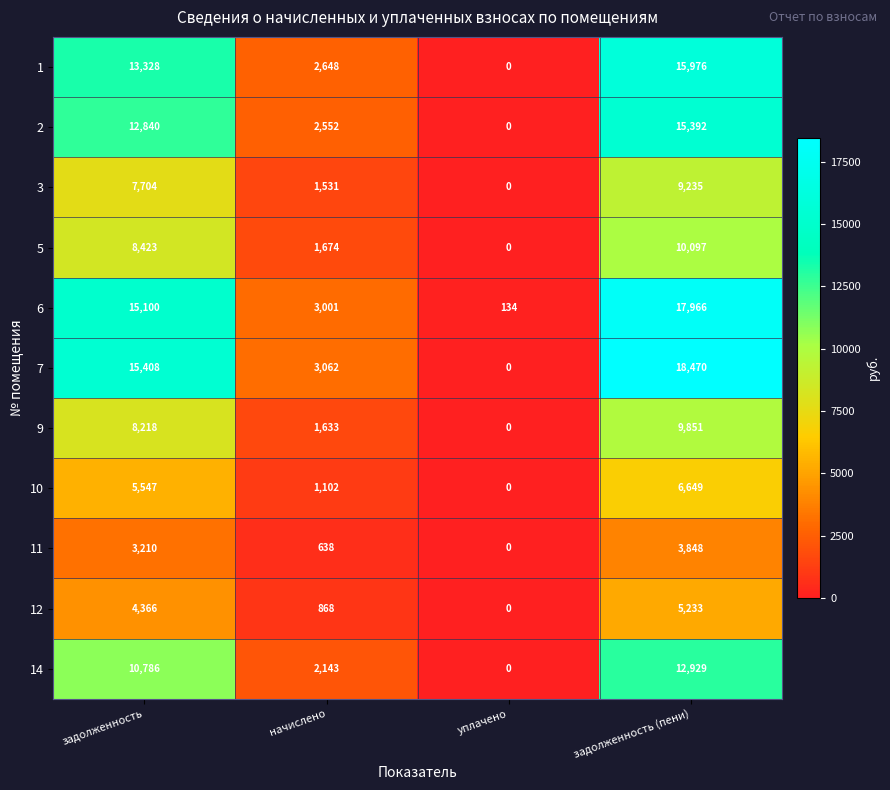

Is it true that 5 equals 3787 at уплачено?

False